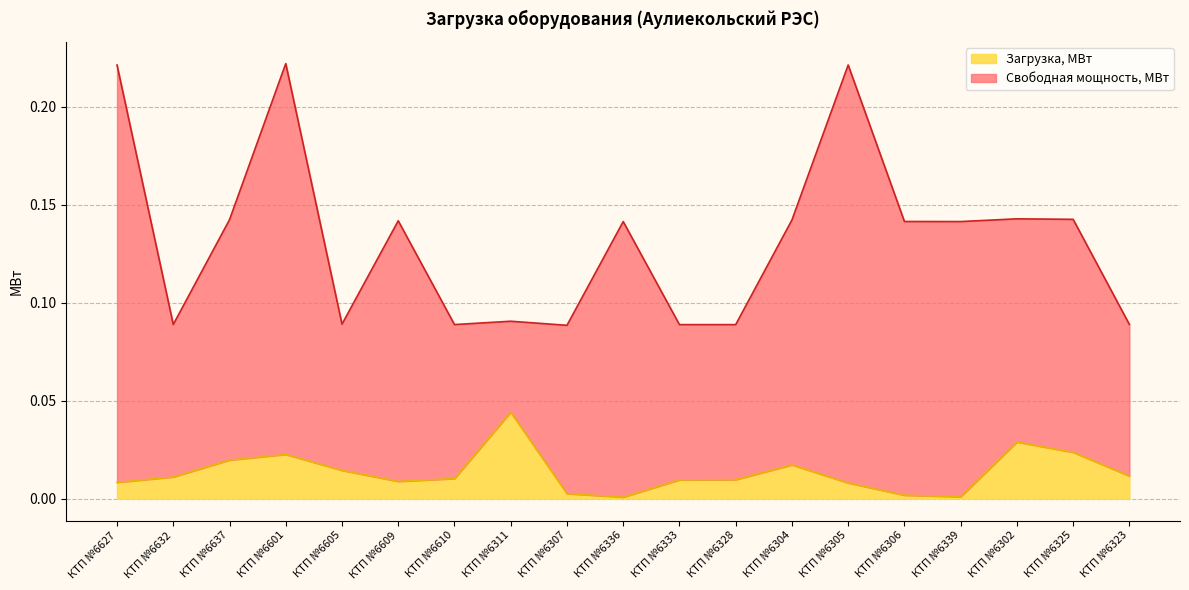

True or false: the data has more than 2 interior local peaks.

True